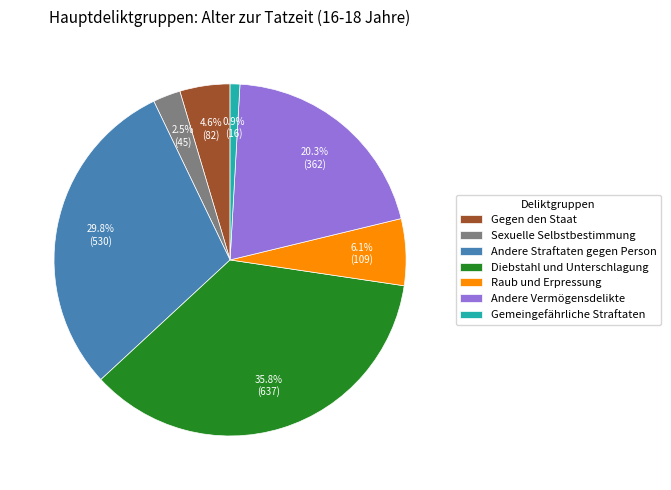

To the nearest percent, what percentage of the pie is Raub und Erpressung?

6%